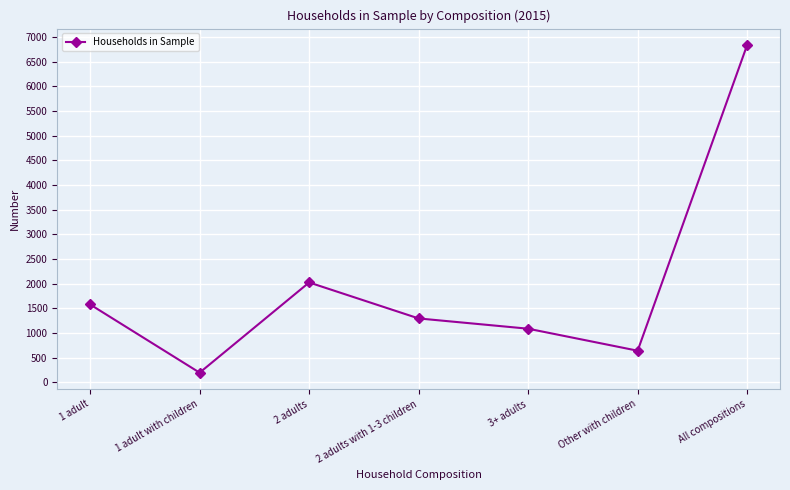

Reading left to right, transcribe all the data shown in this chart.

1581	199	2027	1298	1090	644	6839